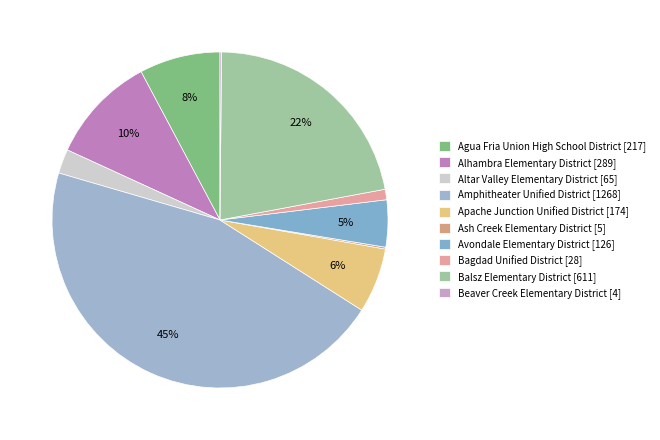

Is it true that Apache Junction Unified District is 6% of the pie?

True